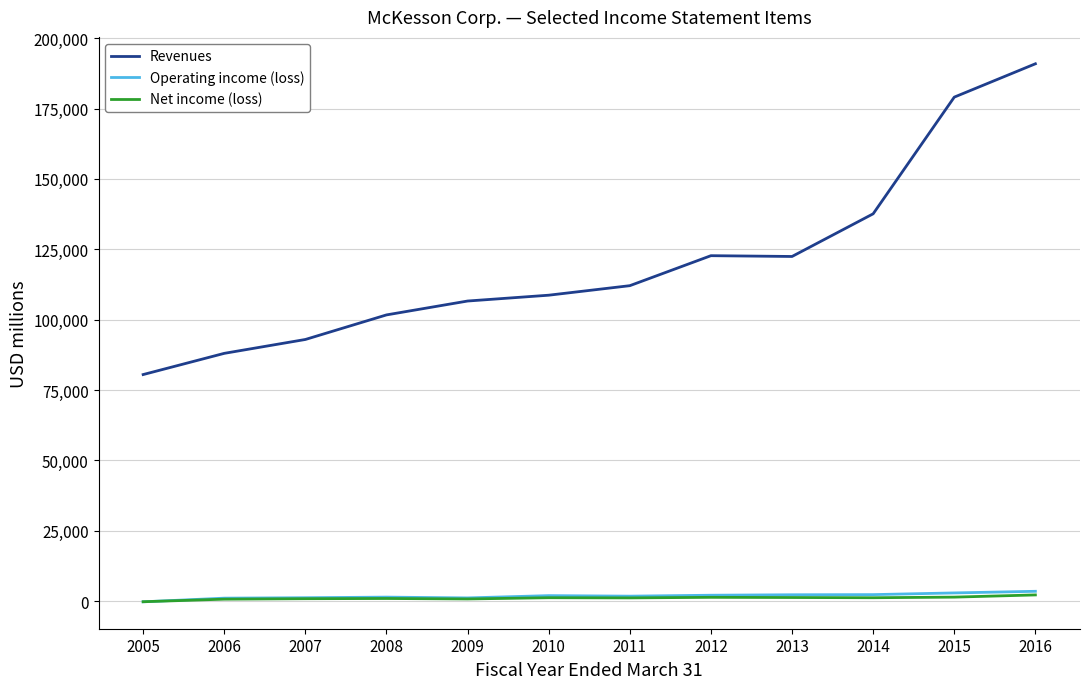

Which category has the highest value across all series?

2016